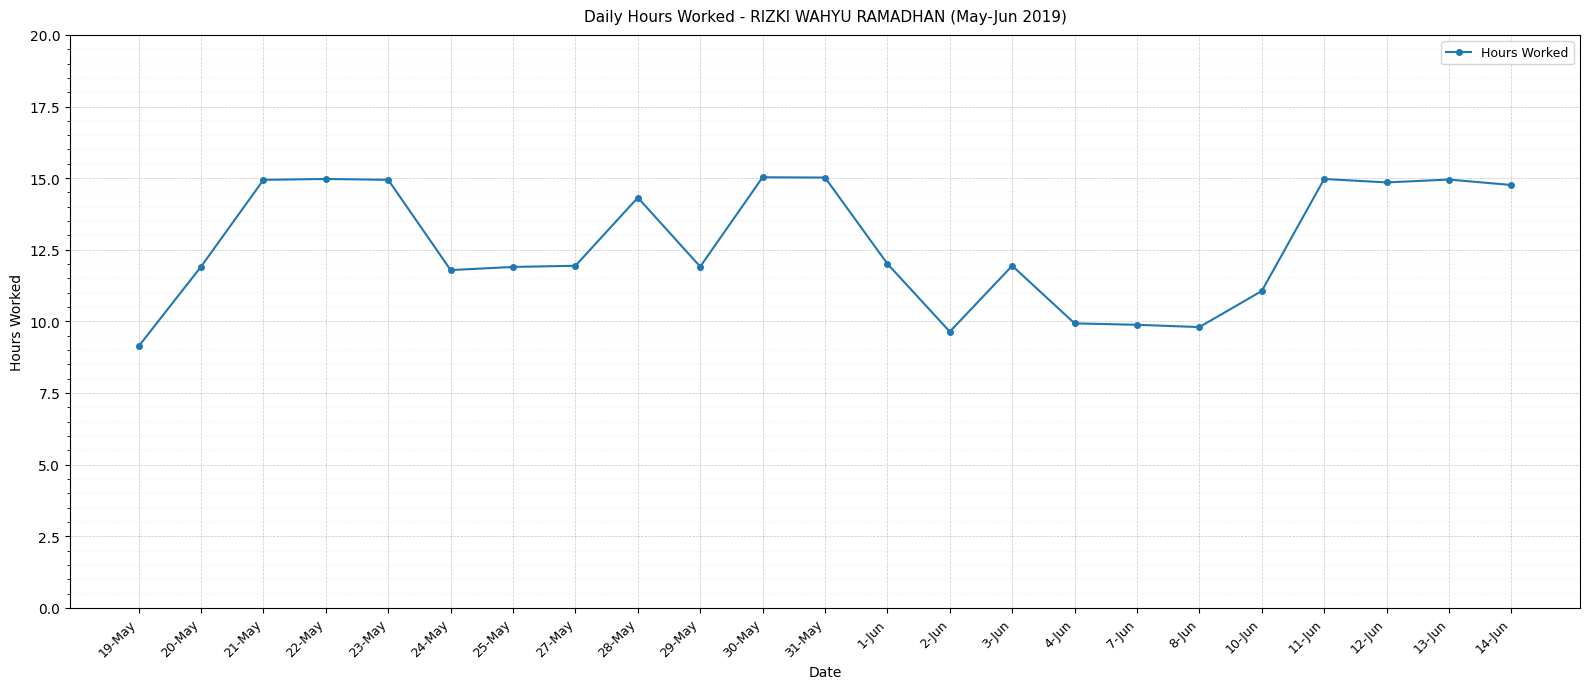

What is the approximate value at 7-Jun?

9.9